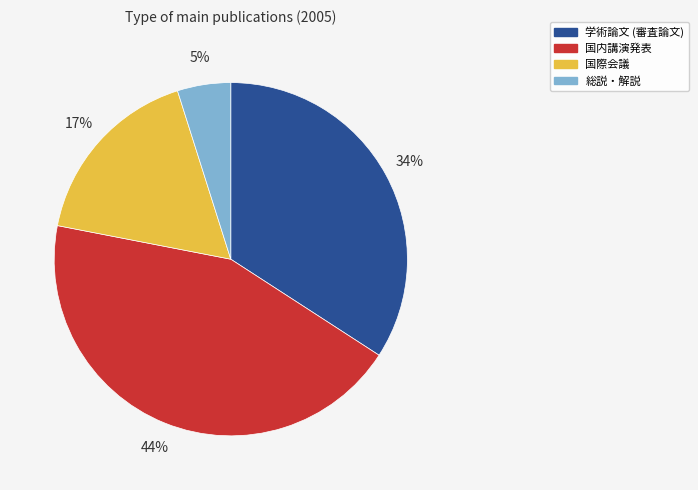

Rank the categories by value from highest to lowest.

国内講演発表, 学術論文 (審査論文), 国際会議, 総説・解説